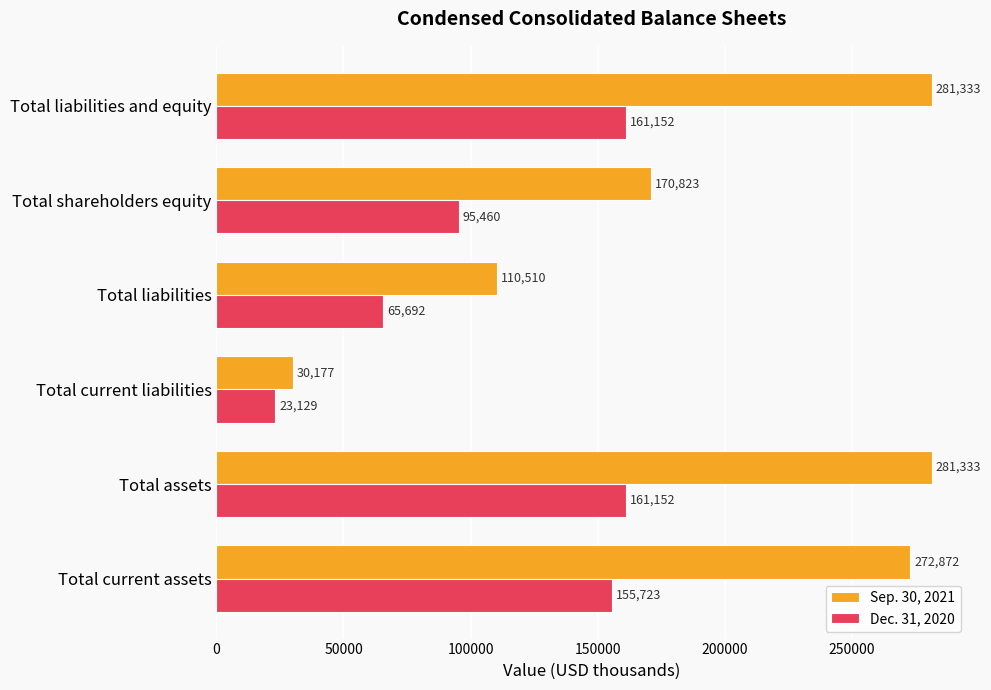

Is it true that Dec. 31, 2020 equals 23129 at Total current liabilities?

True